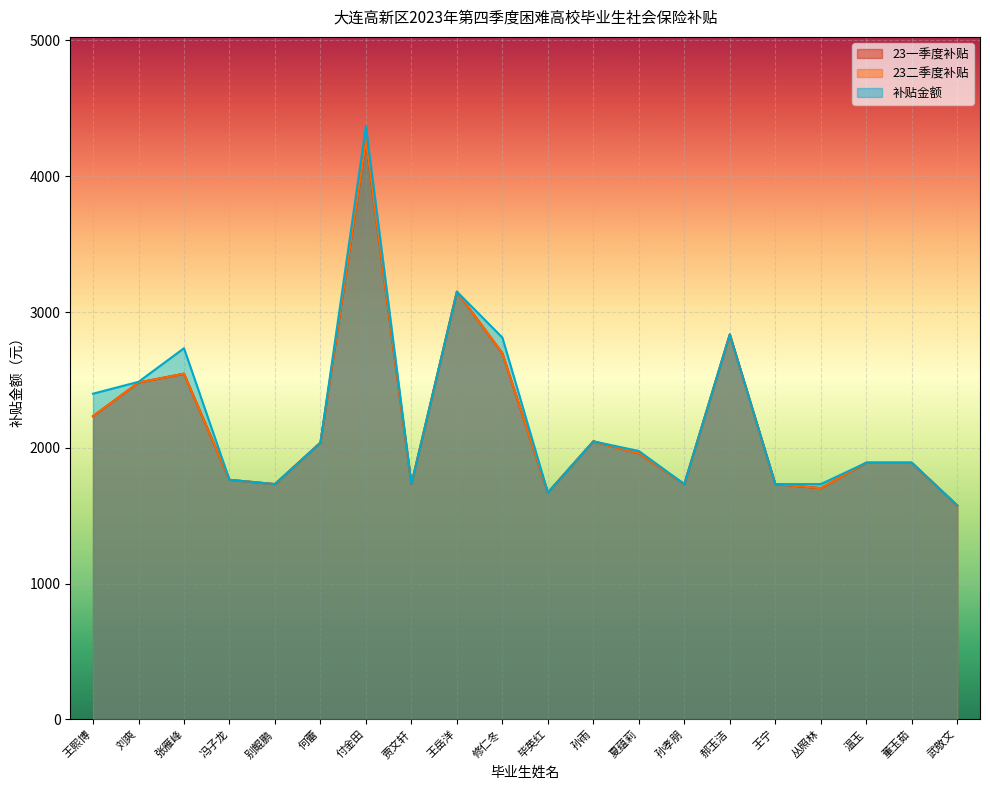

How many data points in 23二季度补贴 are less than 1959?

10